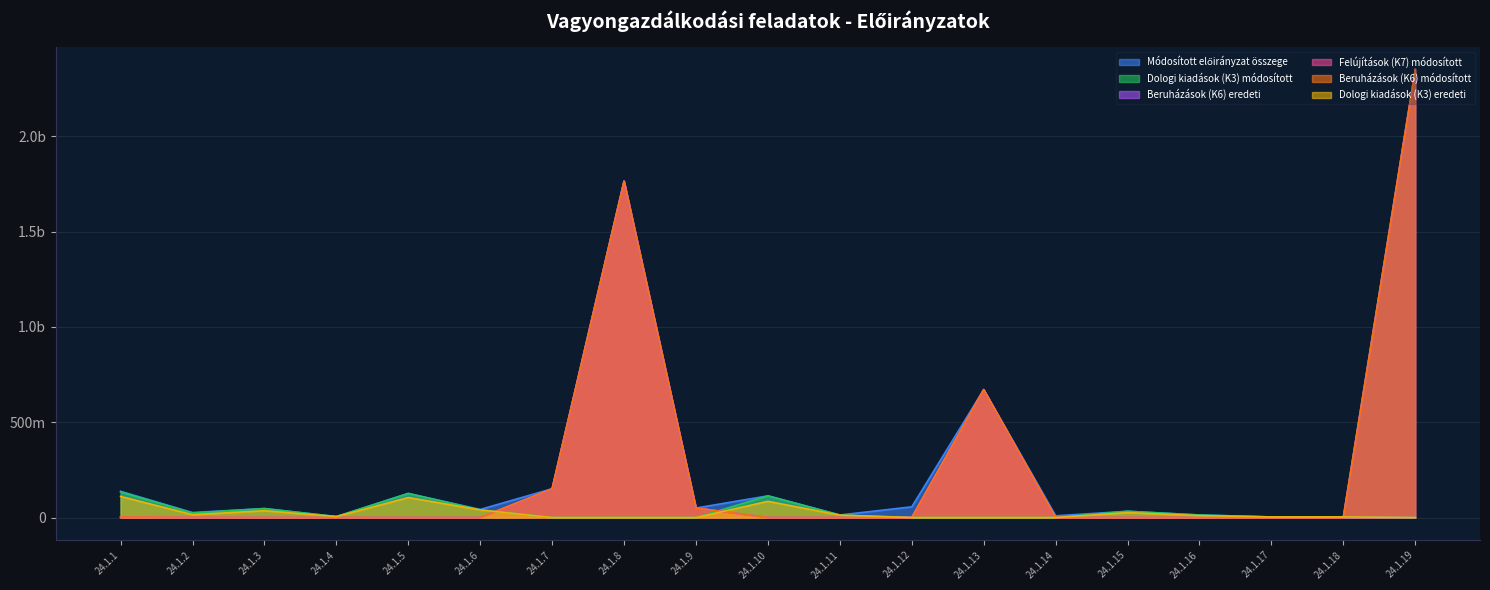

How many lines are shown in the chart?

6